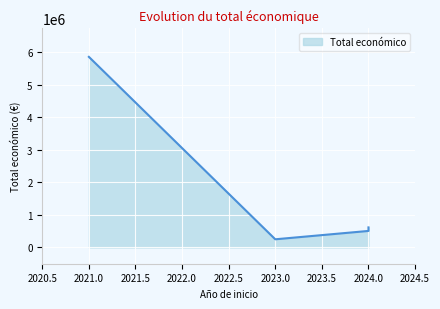

What value does the data have at 2024?

600000